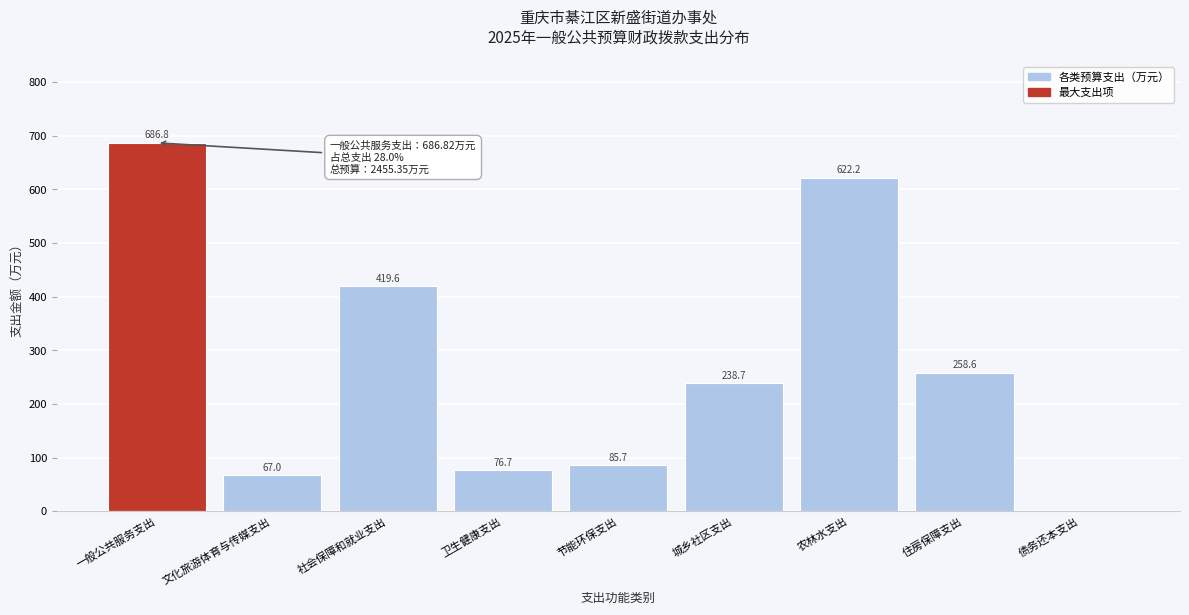

Is it true that the value at 债务还本支出 is 0.0?

True